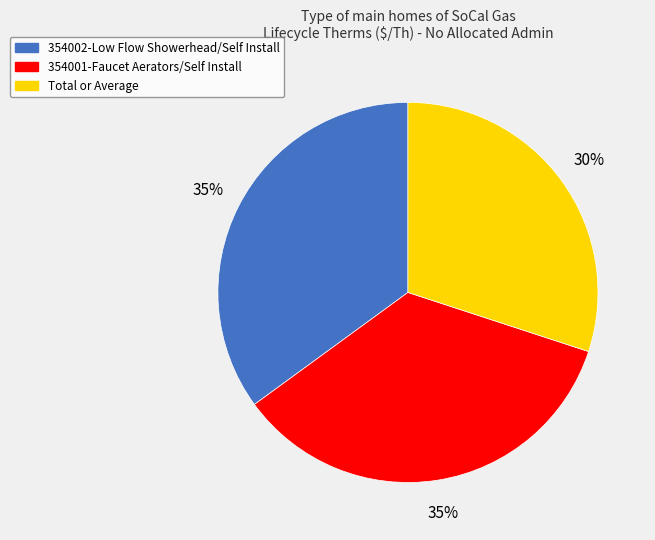

To the nearest percent, what percentage of the pie is 354001-Faucet Aerators/Self Install?

35%